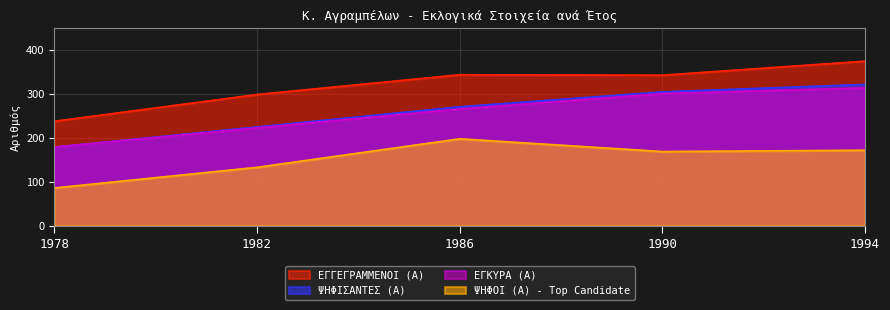

What is the greatest value displayed?

375